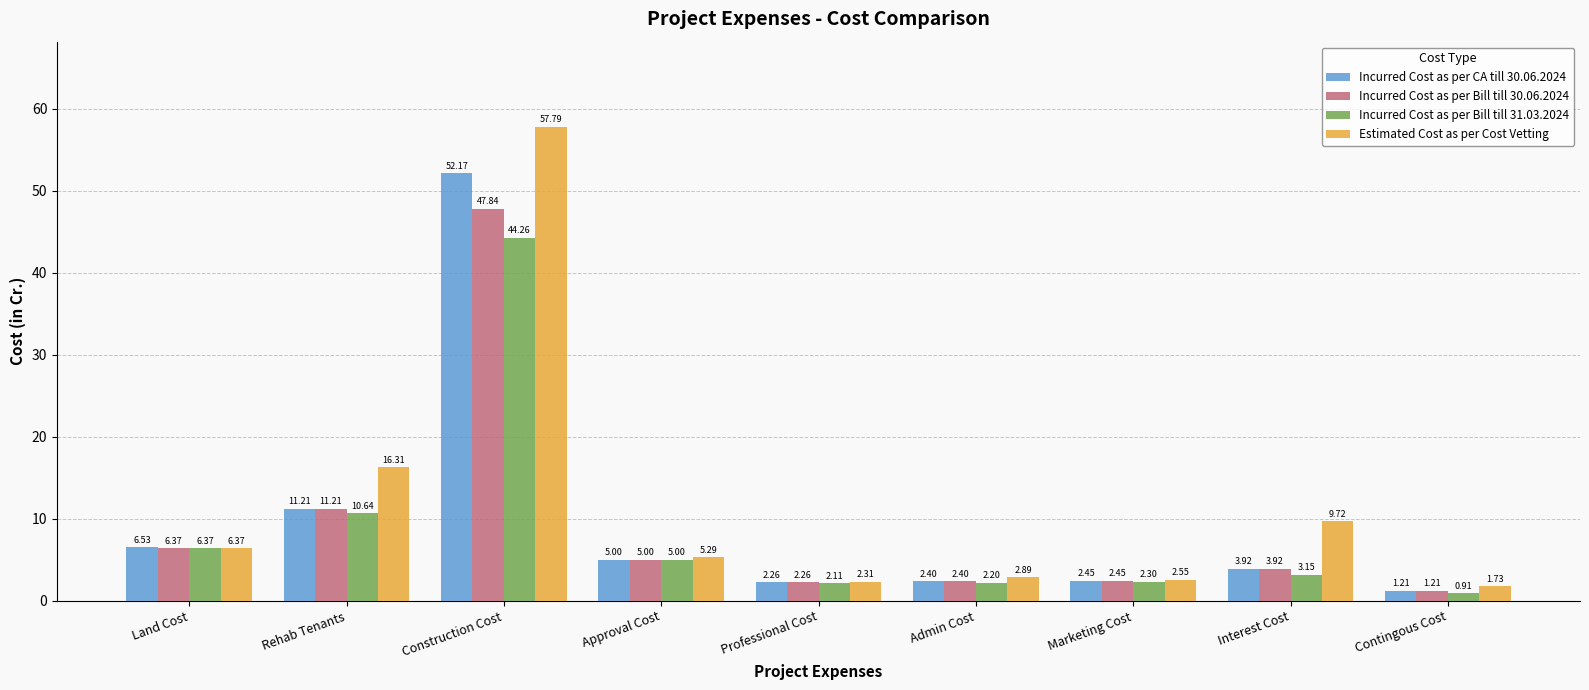

What is the value of the Incurred Cost as per Bill till 30.06.2024 bar at the 5th from the left?

2.3